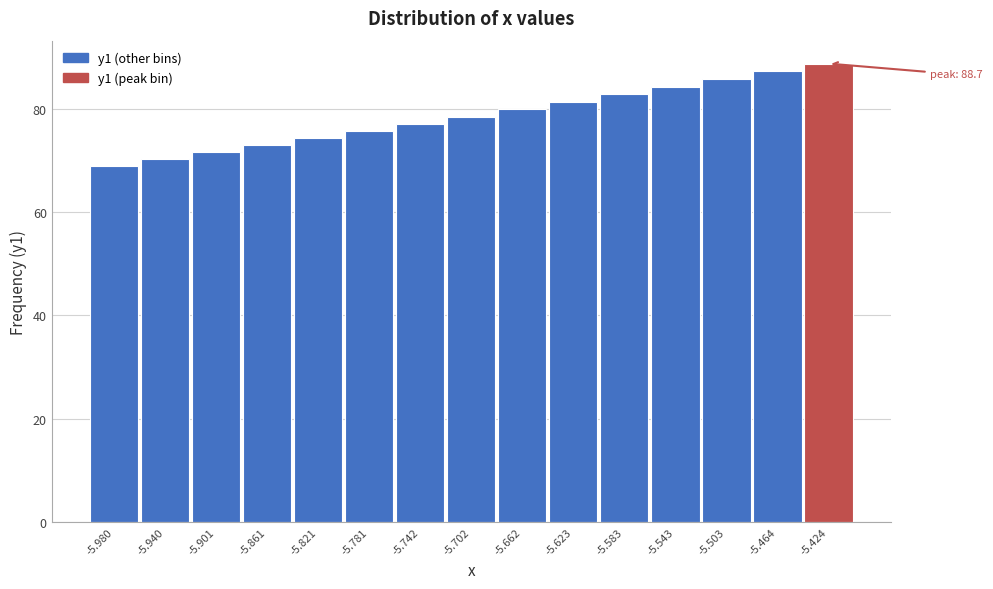

Reading right to left, extract all data points from this chart.

-5.424=88.7	-5.464=87.2	-5.503=85.7	-5.543=84.2	-5.583=82.8	-5.623=81.3	-5.662=79.9	-5.702=78.5	-5.742=77.1	-5.781=75.7	-5.821=74.3	-5.861=72.9	-5.901=71.6	-5.940=70.3	-5.980=69.0